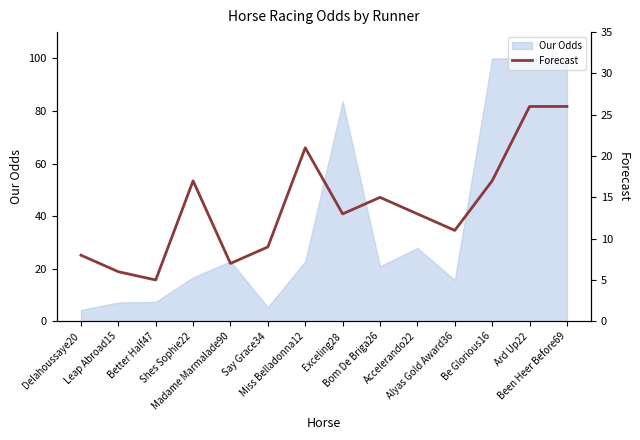

What is the label of the 6th point from the left?

Say Grace34